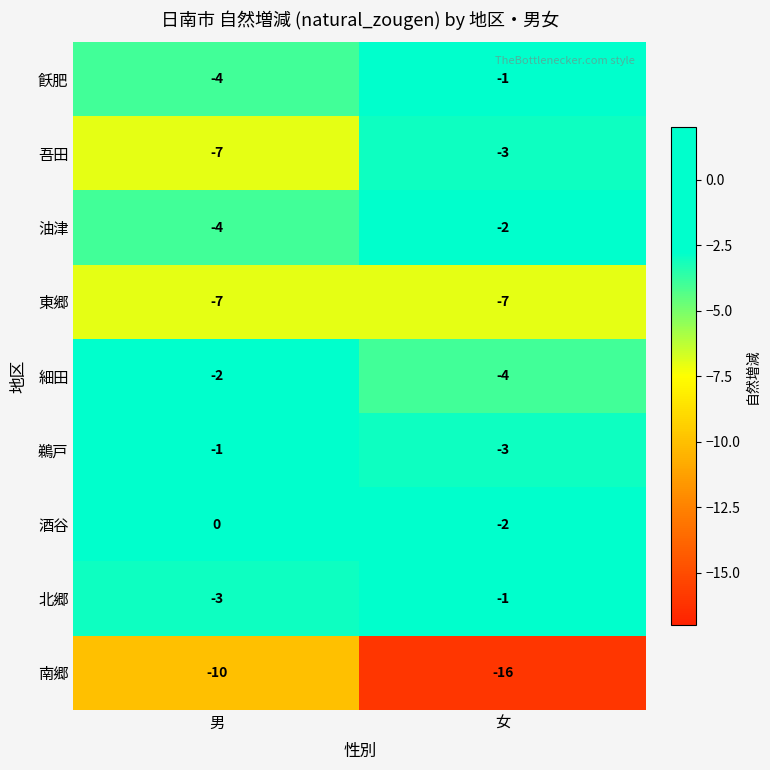

List the labels in order of 細田 value, smallest first.

女, 男